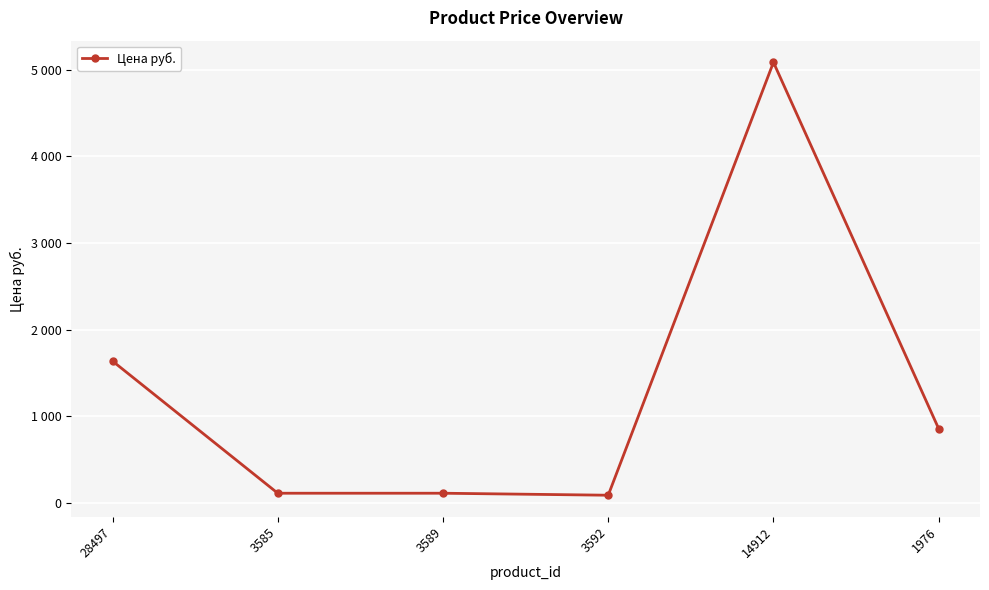

The chart shows a value of 5083 at 14912. True or false?

True